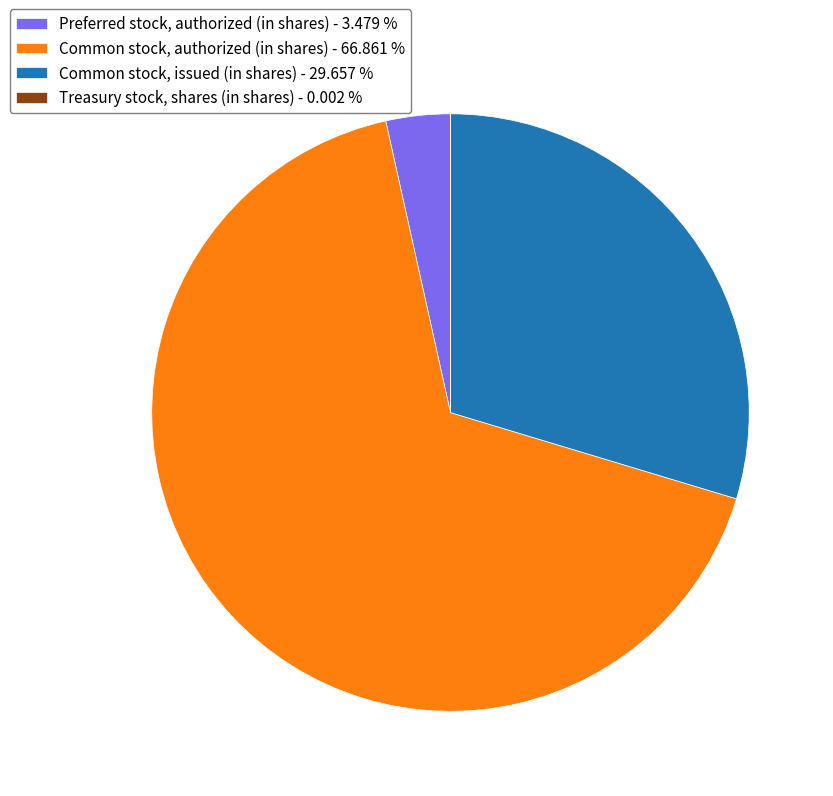

Between Common stock, issued (in shares) - 29.657 % and Common stock, authorized (in shares) - 66.861 %, which is larger?

Common stock, authorized (in shares) - 66.861 %